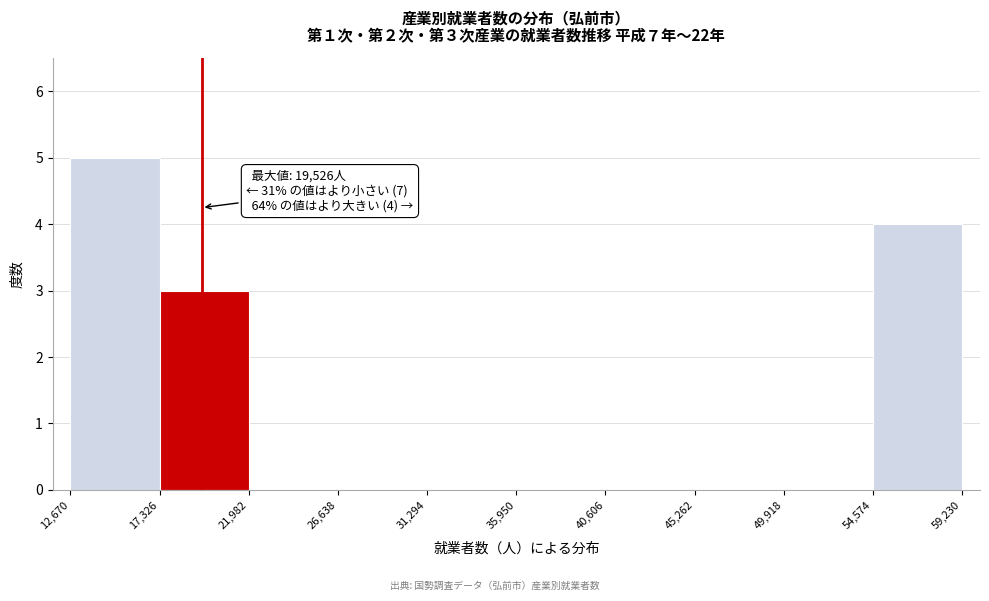

Over which range of the x-axis is the bar tallest?

12,670 to 17,326